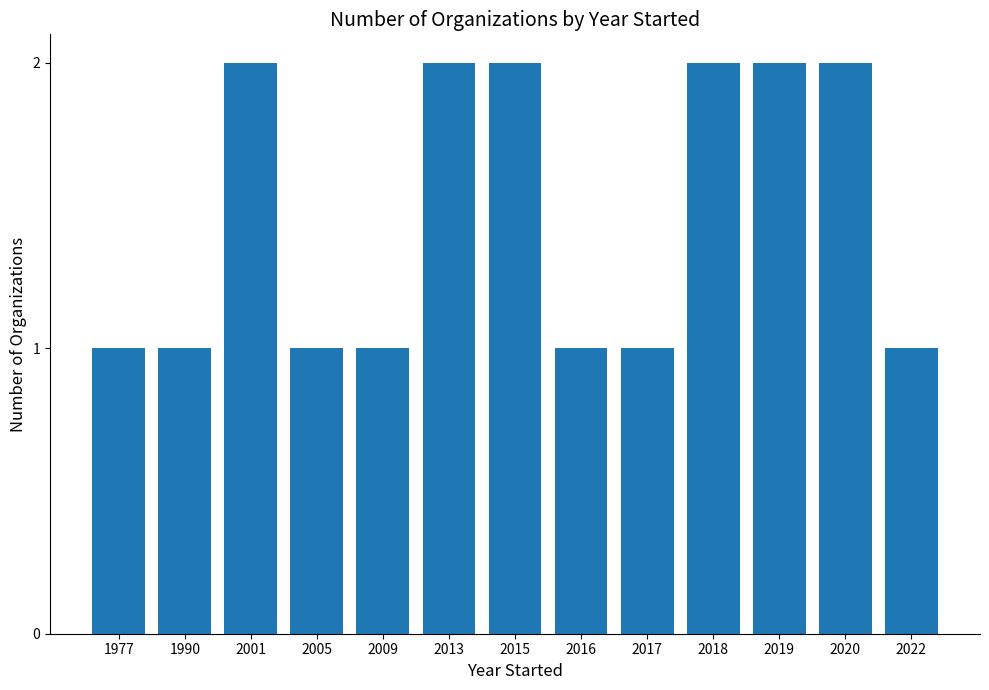

How many categories are shown in the chart?

13